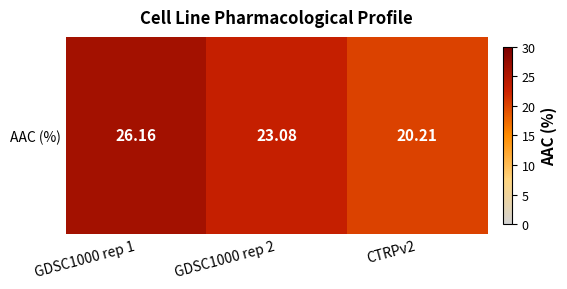

Where is the data nearest to the value 23?

GDSC1000 rep 2